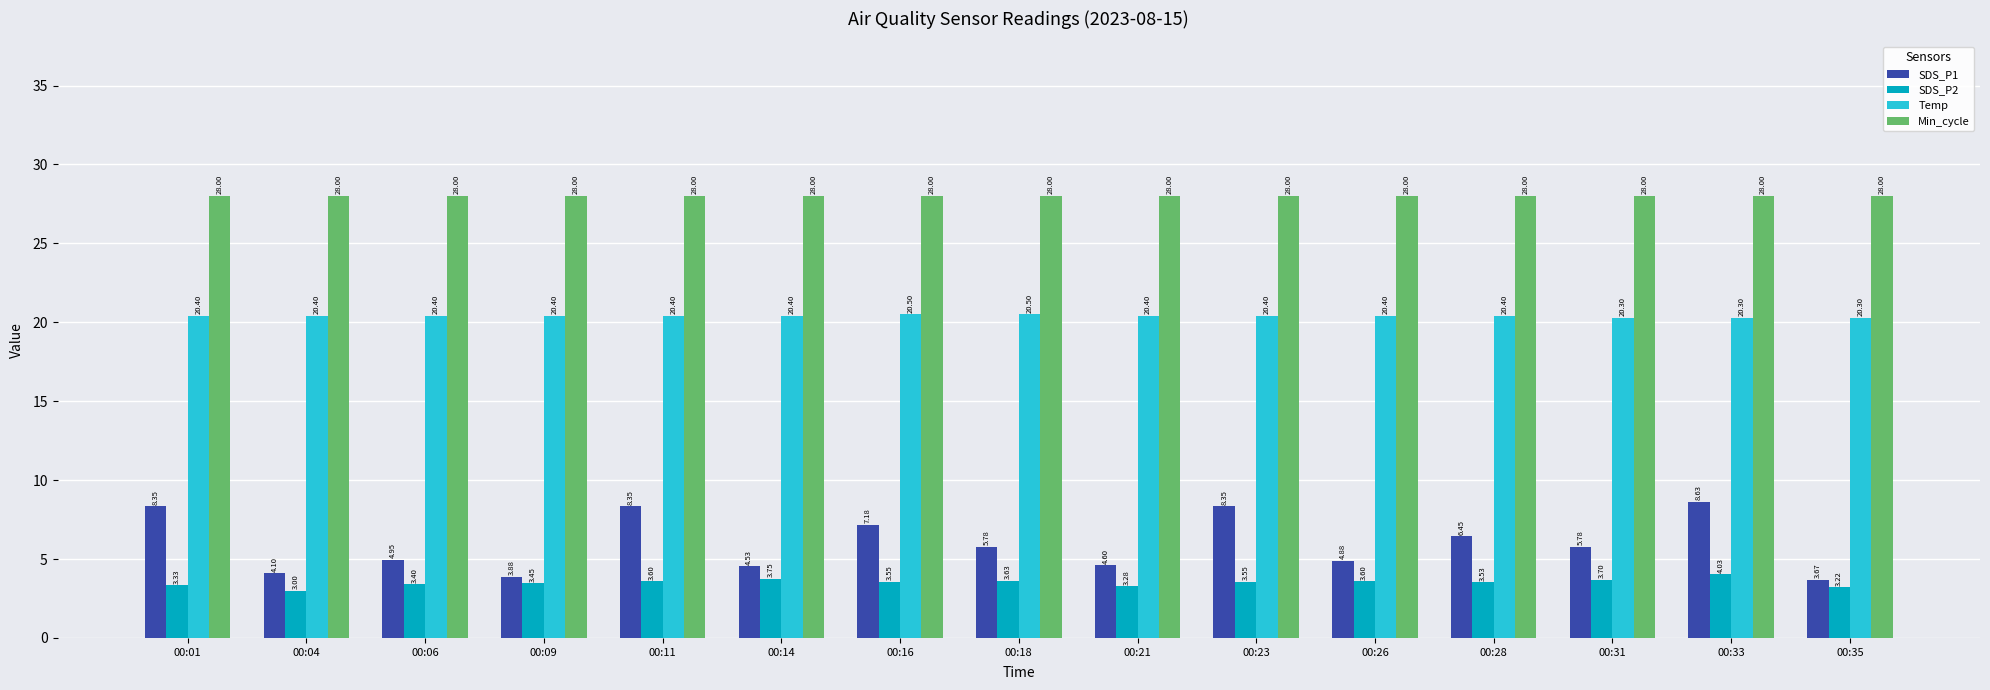

What is the value of the Temp bar at the 15th from the left?

20.3